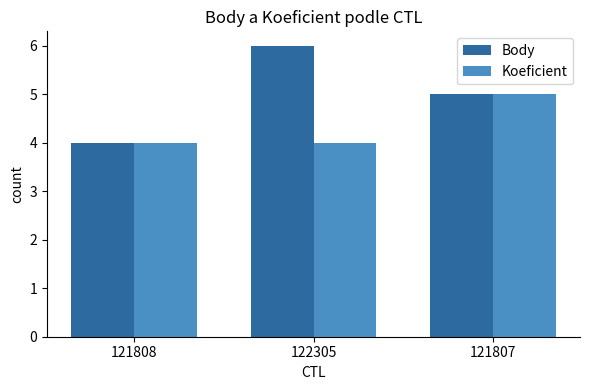

What is the value of the Body bar at the 2nd from the left?

6